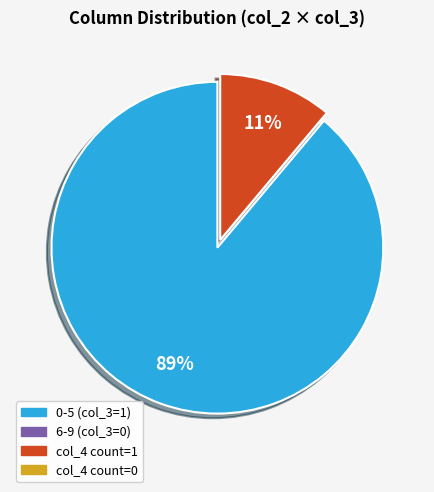

Is there a majority slice in this chart?

Yes